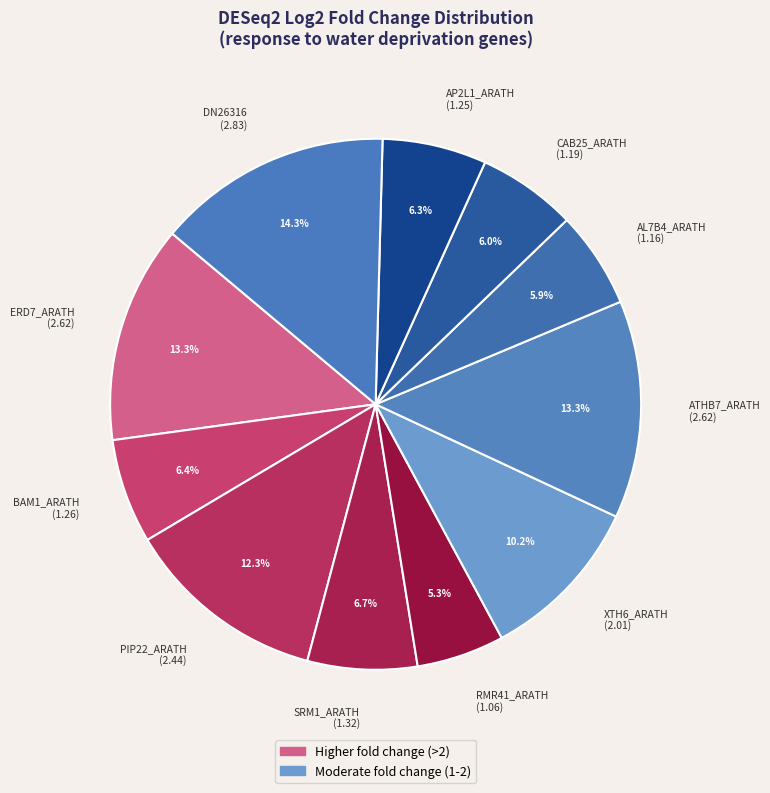

To the nearest percent, what portion does CAB25_ARATH represent?

6%